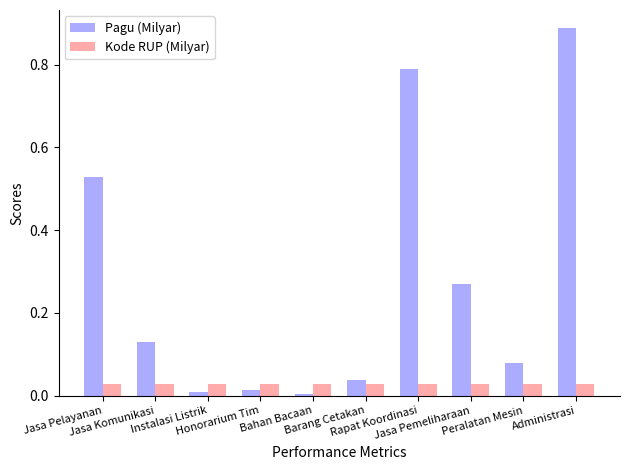

What is the sum of all Pagu (Milyar) values?

2.7